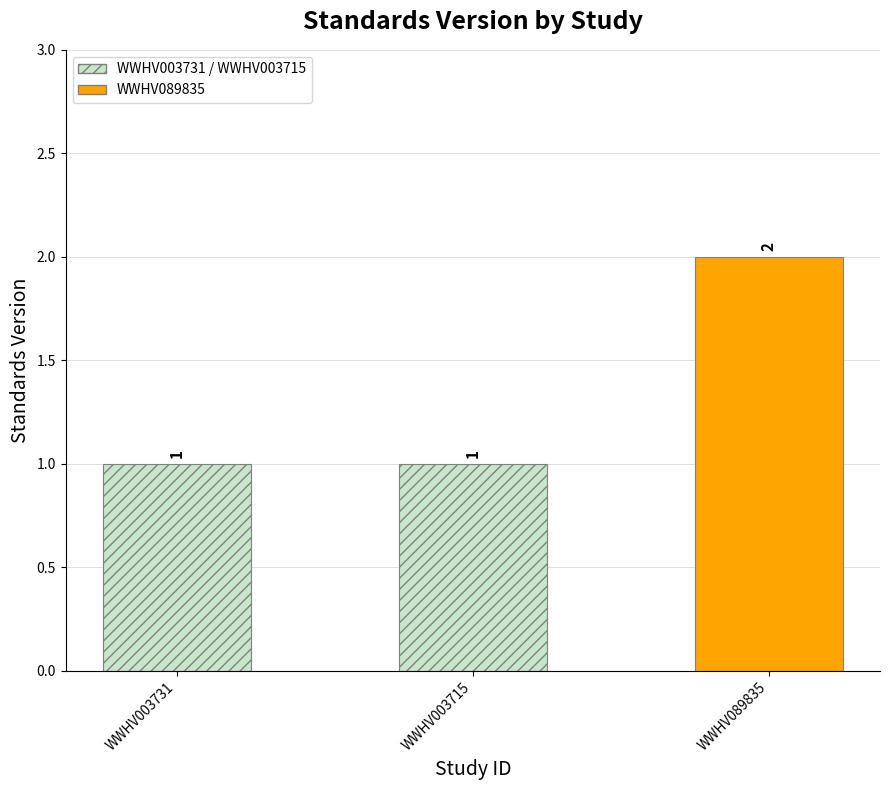

What is the value of the 1st bar from the left?

1